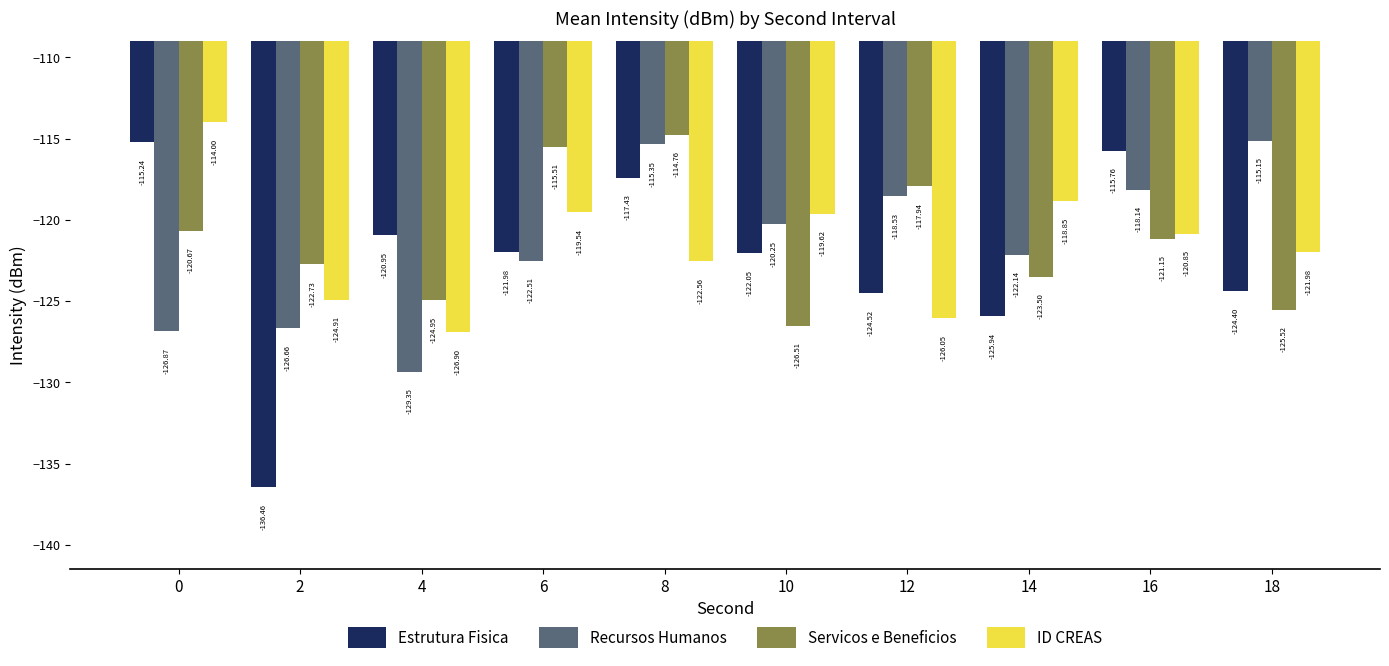

Is the value of Estrutura Fisica at 14 greater than the value of Servicos e Beneficios at 12?

No